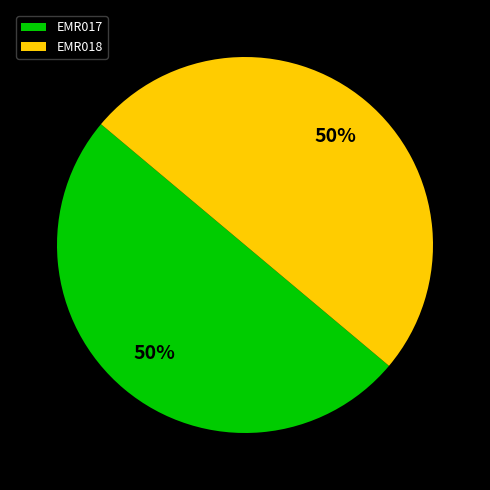

What is the ratio of the value at EMR018 to the value at EMR017?

1.0